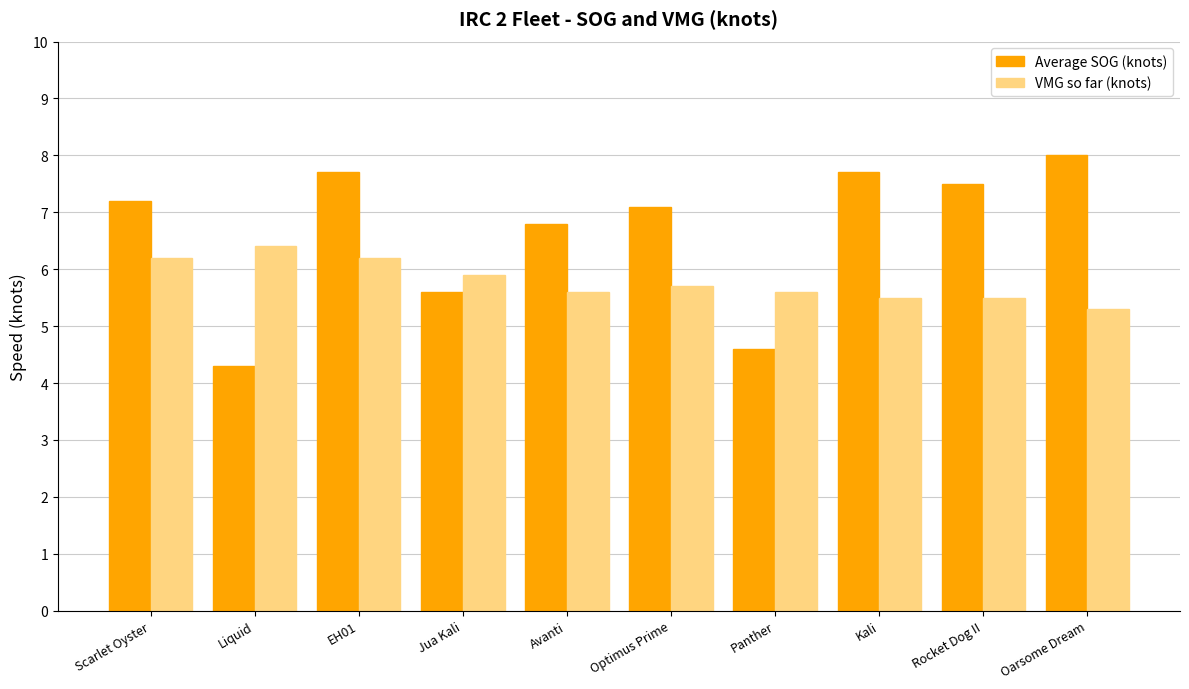

What is the spread (max minus min) of values at Kali?

2.2